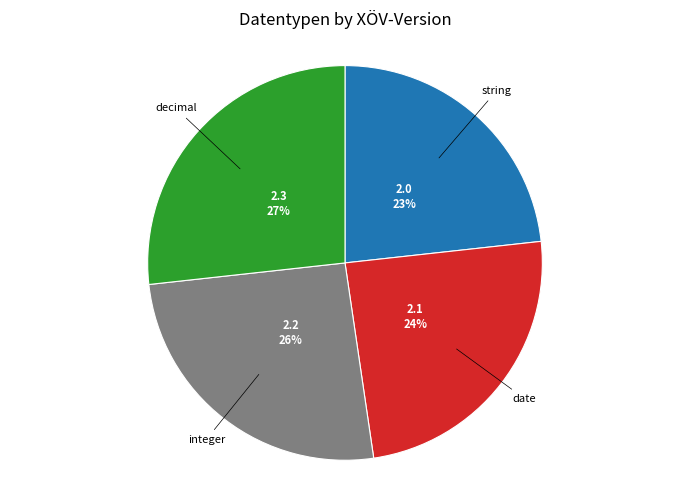

To the nearest percent, what is the average slice percentage?

25%